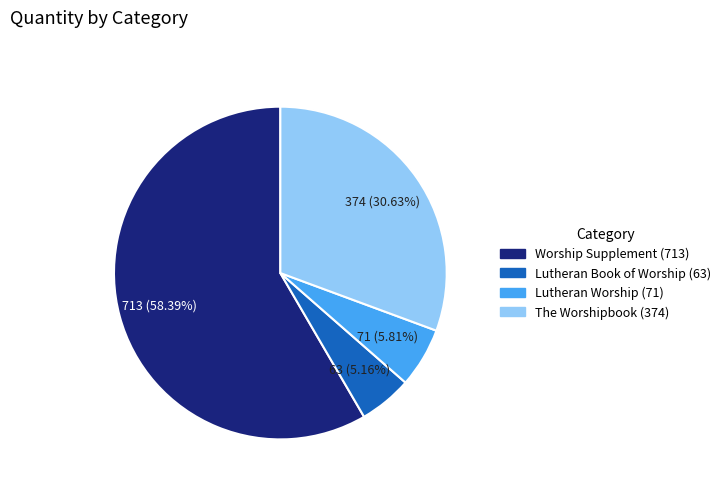

How many segments does this pie chart have?

4